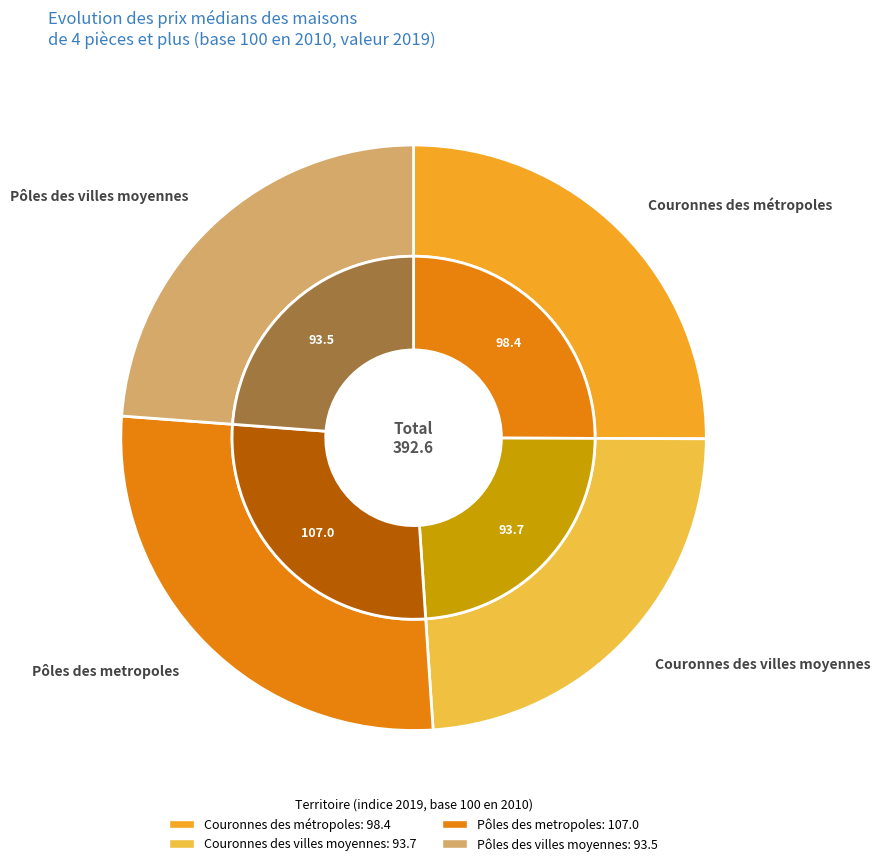

To the nearest percent, what is the combined percentage of Pôles des villes moyennes and Couronnes des métropoles?

49%